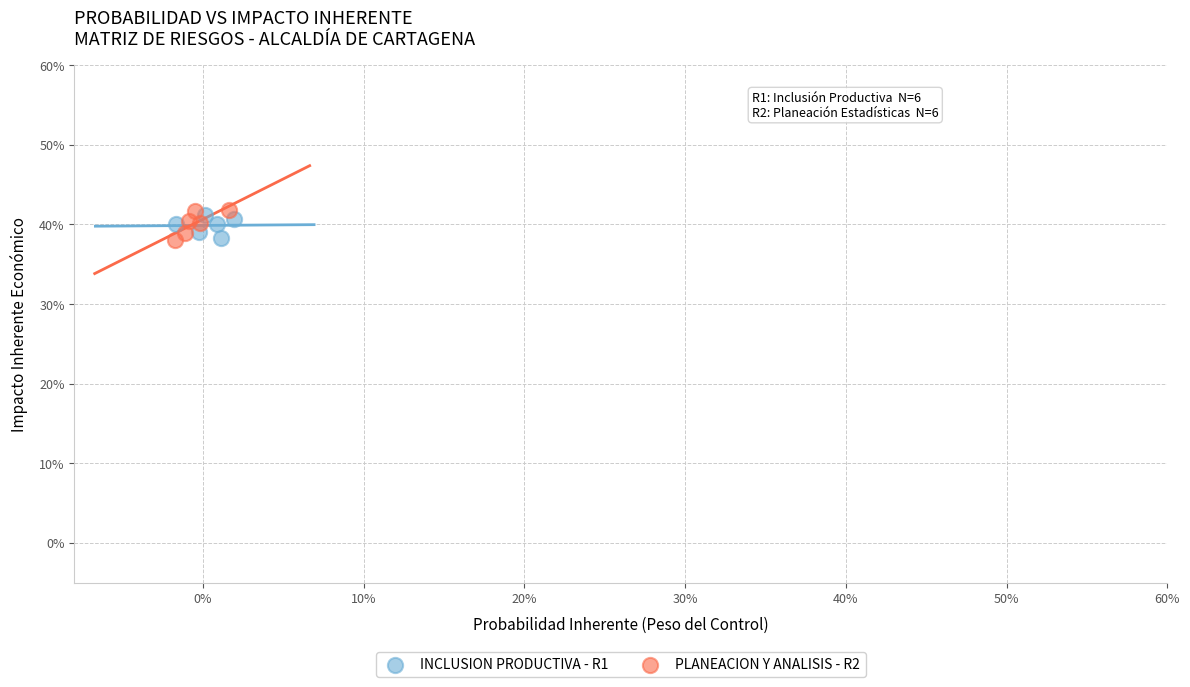

Which series reaches the maximum Y coordinate?

PLANEACION Y ANALISIS - R2